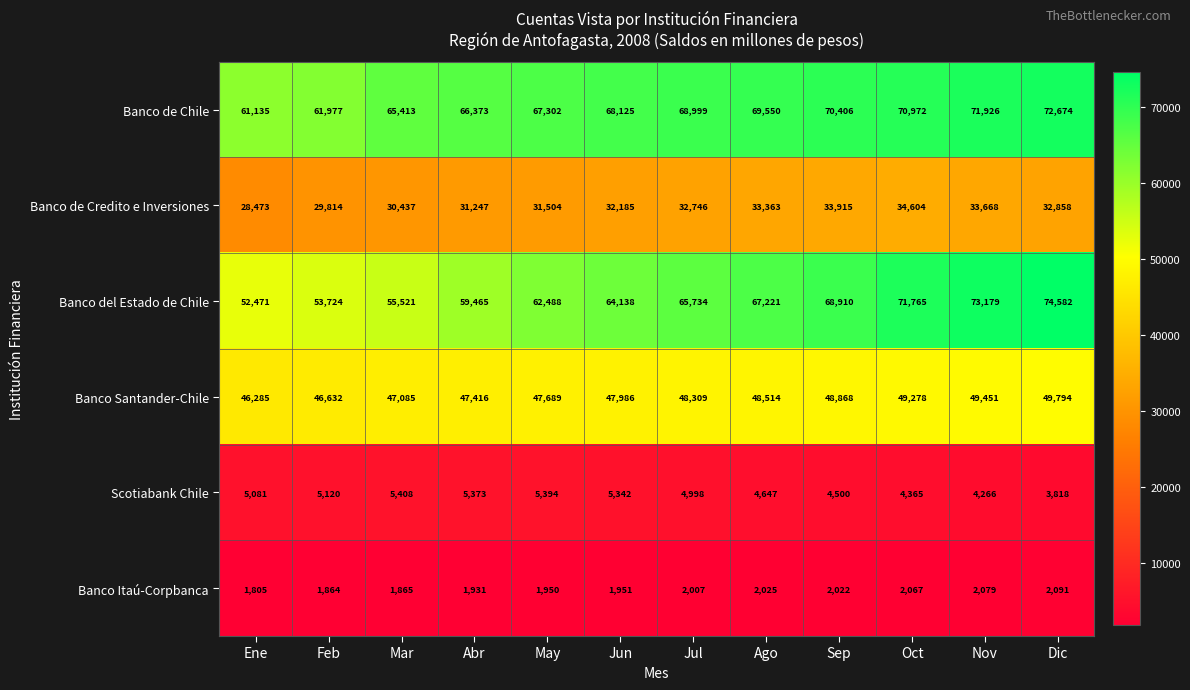

At Oct, list the series in order from largest to smallest.

Banco del Estado de Chile, Banco de Chile, Banco Santander-Chile, Banco de Credito e Inversiones, Scotiabank Chile, Banco Itaú-Corpbanca